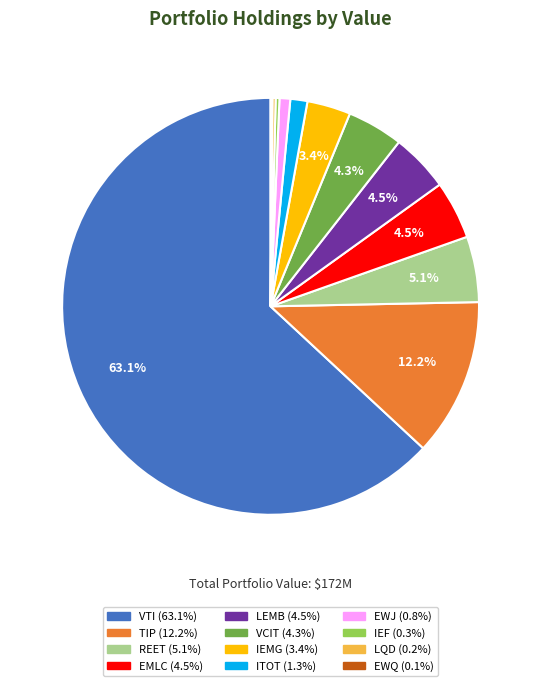

Approximately how many times larger is the value at LEMB compared to TIP?

0.4